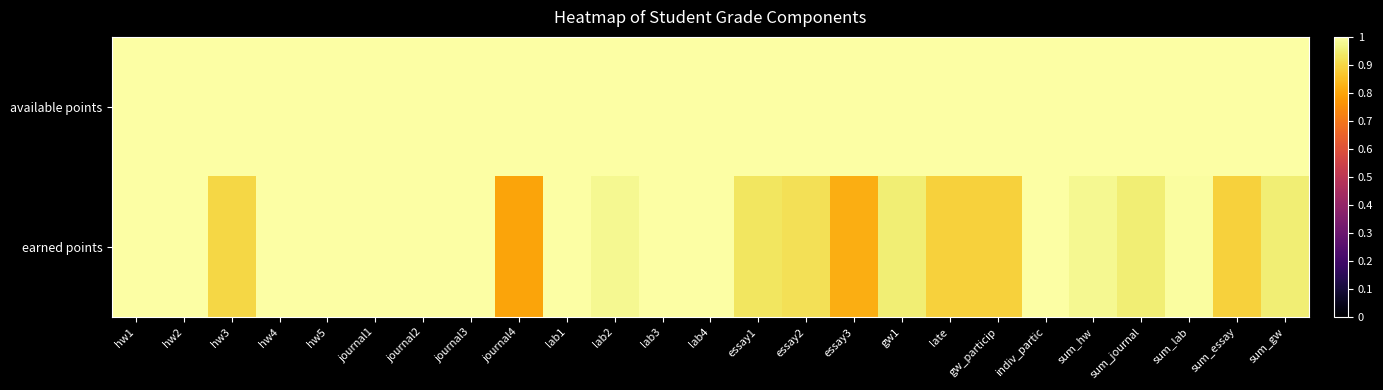

What is the total value across all series at lab4?

2.0